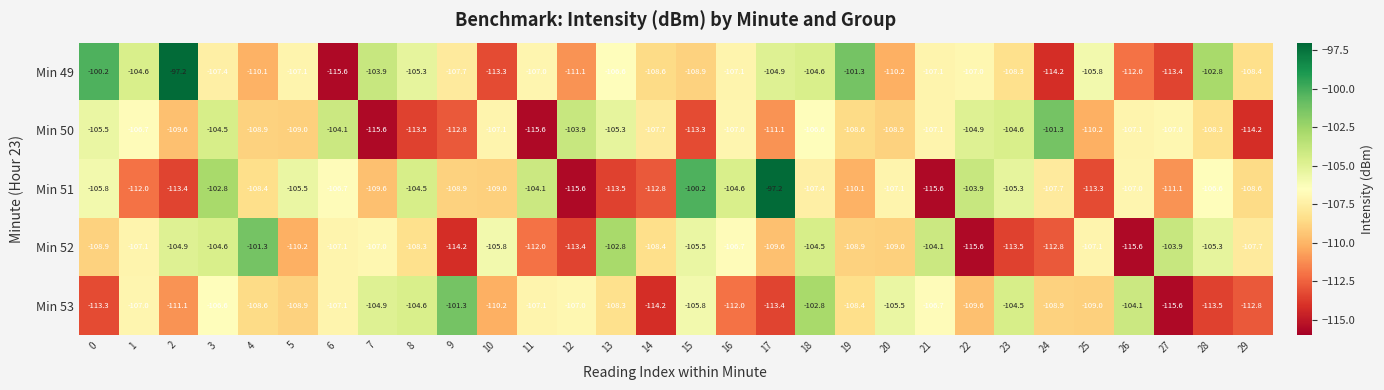

Read the Min 53 value at 10.

-110.2